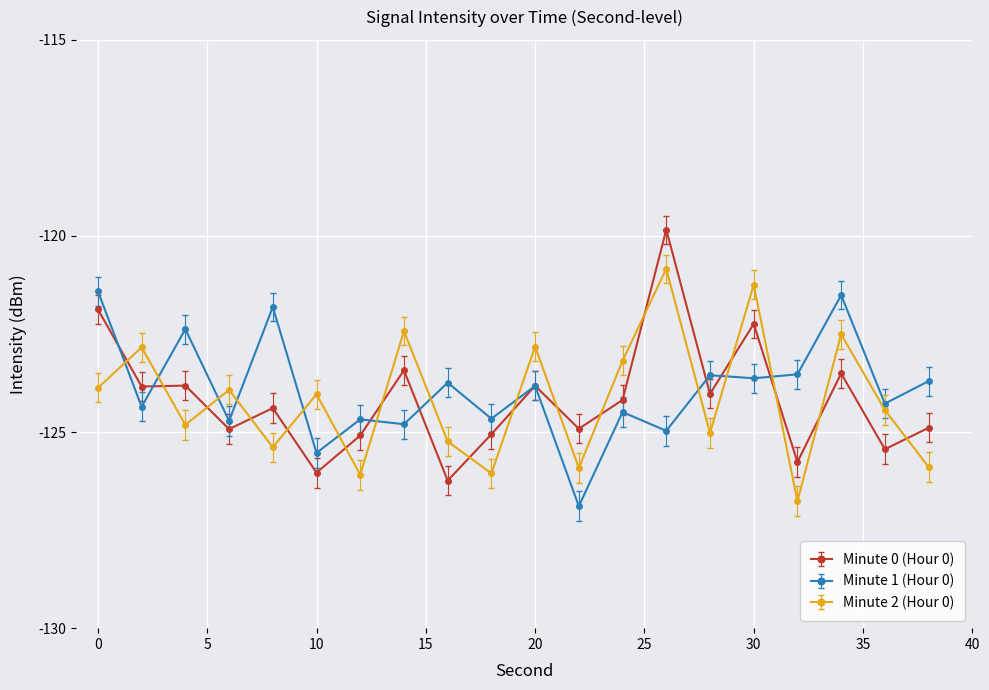

Which series has the largest range (max minus min)?

Minute 0 (Hour 0)